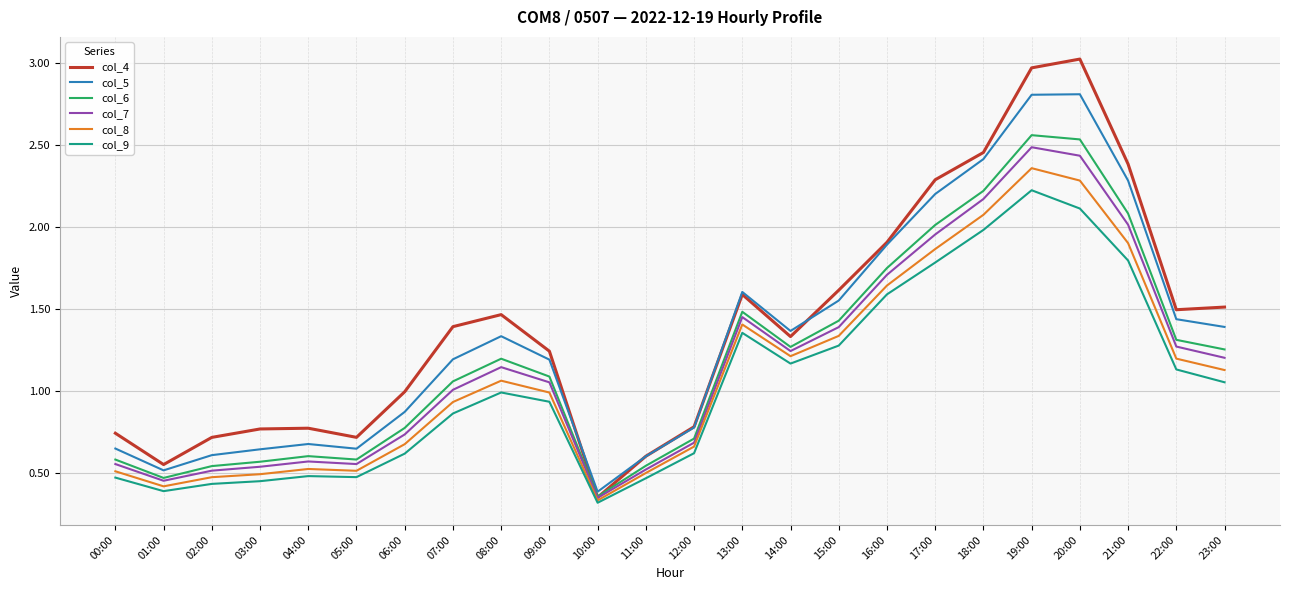

True or false: col_6 and col_5 intersect in this chart.

False